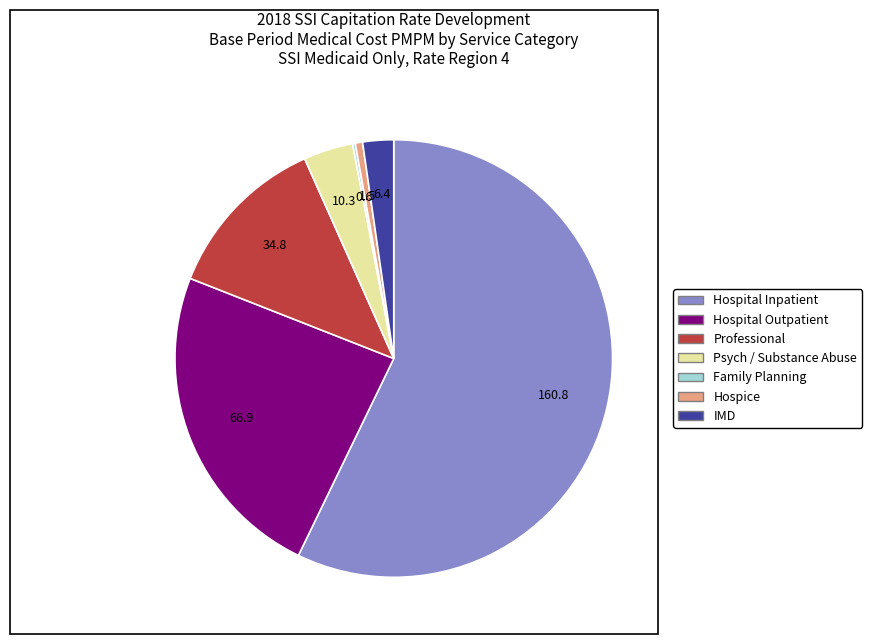

Is there any slice that represents more than half of the pie?

Yes